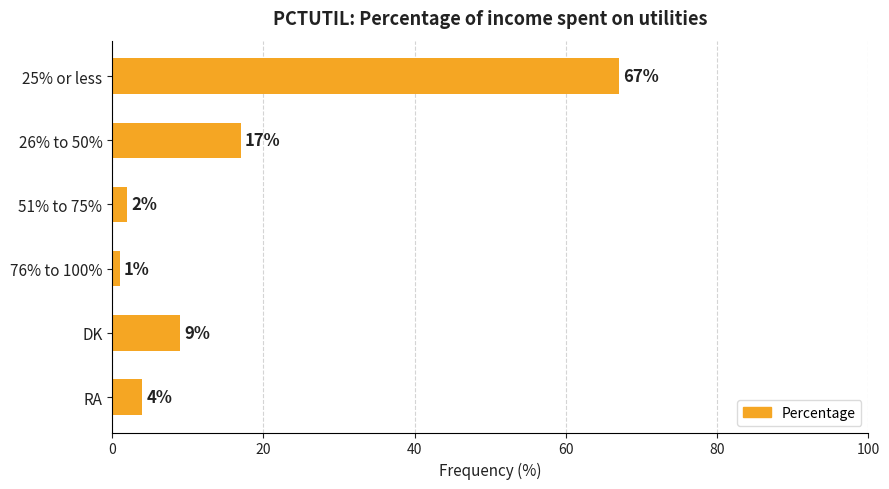

What value does the data have at DK, to the nearest 5?

10